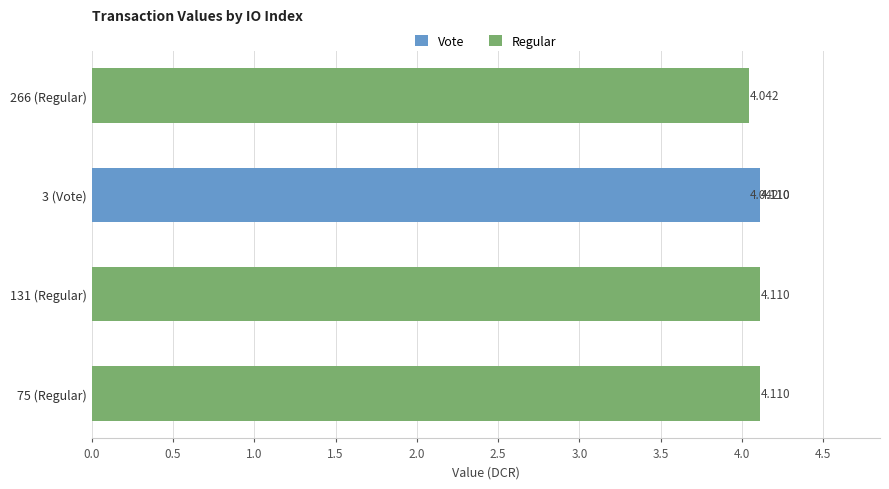

Which label corresponds to the smallest value in the chart?

266 (Regular)